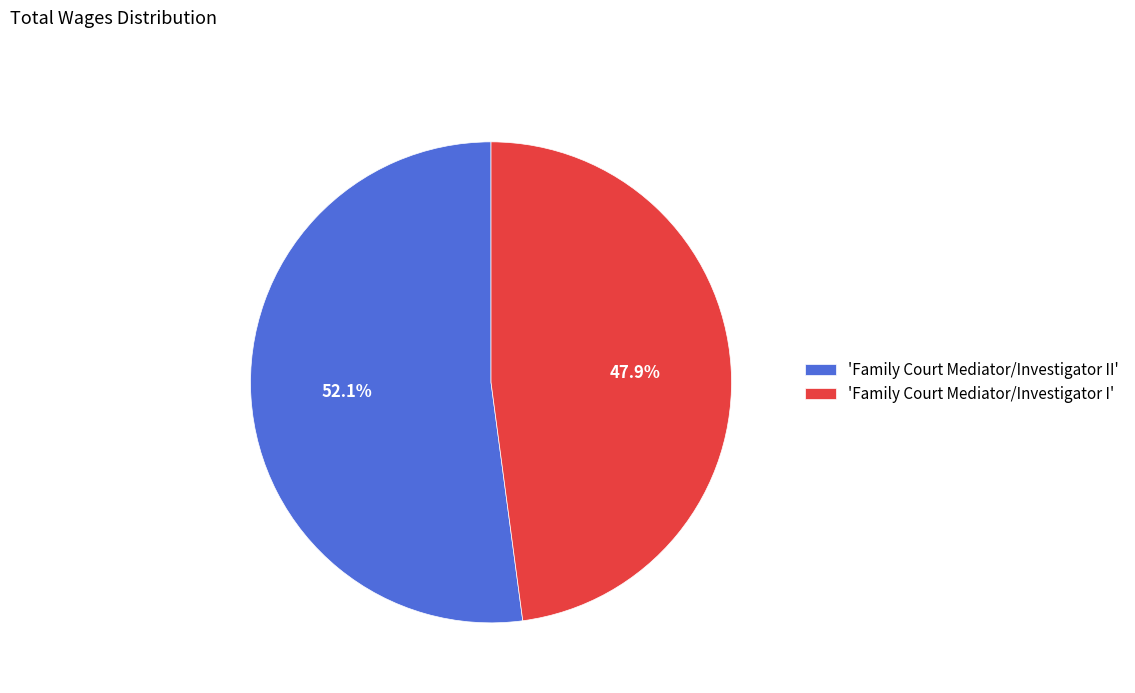

Approximately how many times larger is the value at 'Family Court Mediator/Investigator I' compared to 'Family Court Mediator/Investigator II'?

0.9